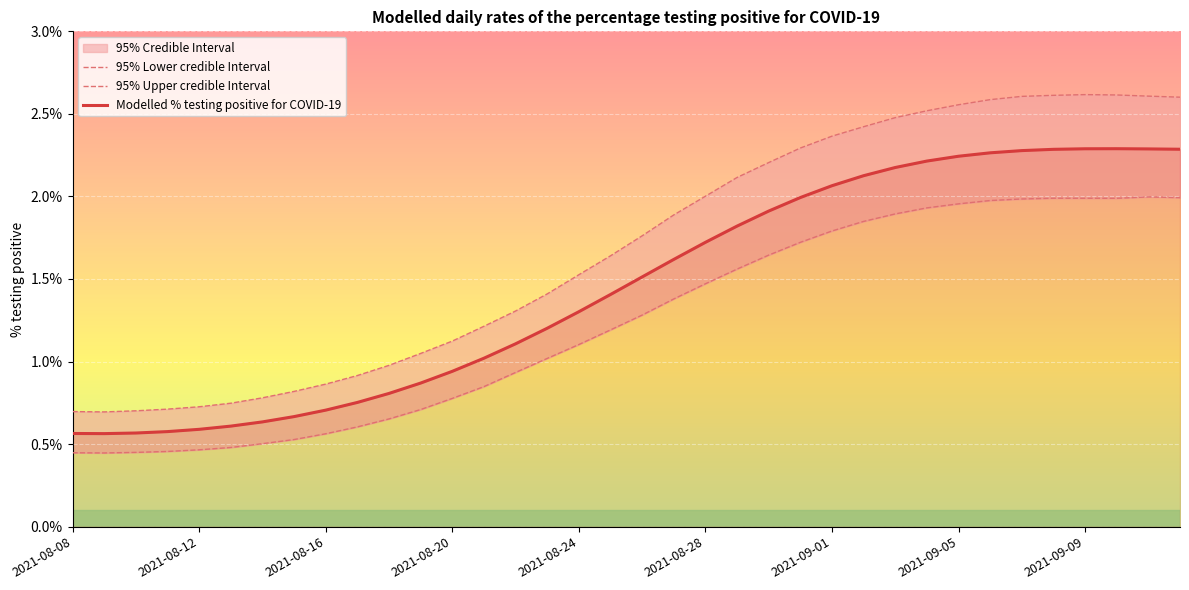

Where is the first local maximum for 95% Upper credible Interval?

32